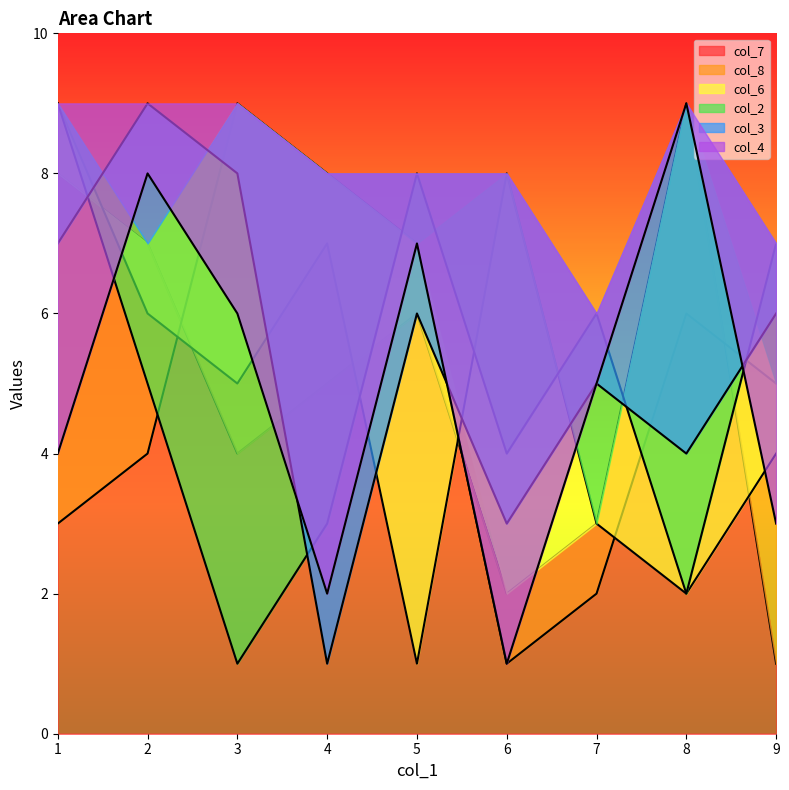

After their last crossing, which series has the higher values: col_6 or col_8?

col_6